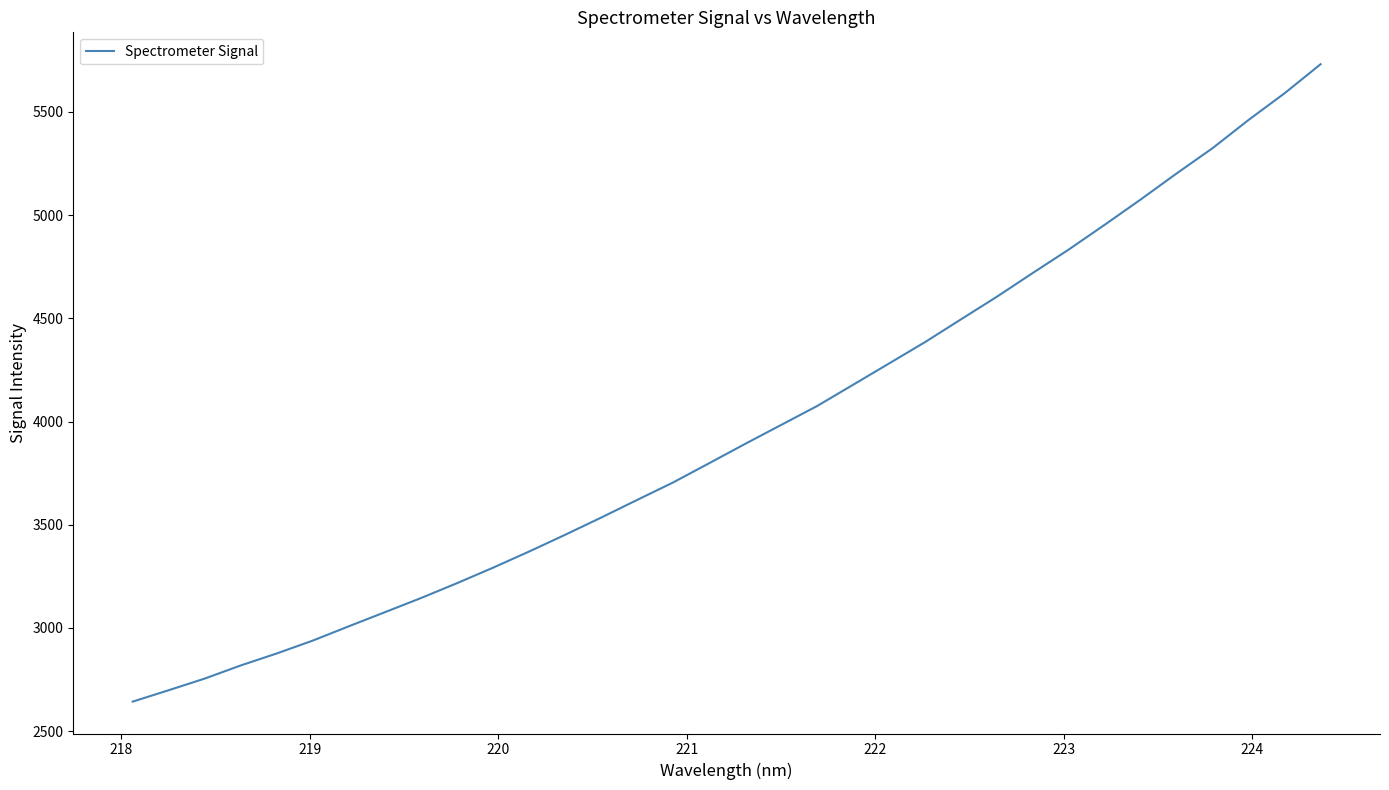

What is the greatest value displayed?

5731.4